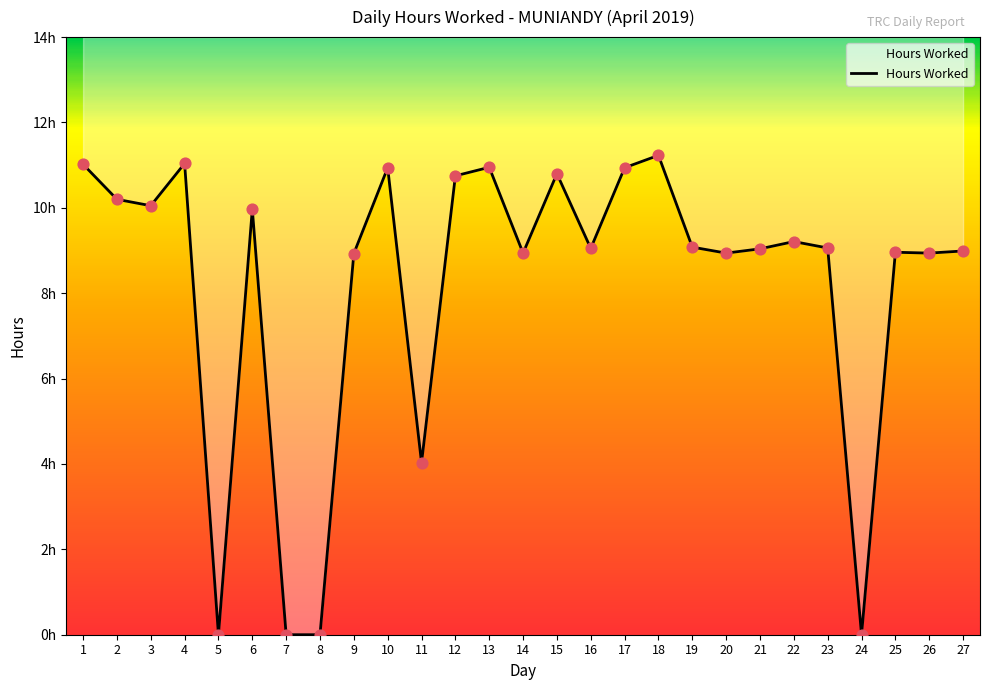

Between 25 and 12, which is larger?

12